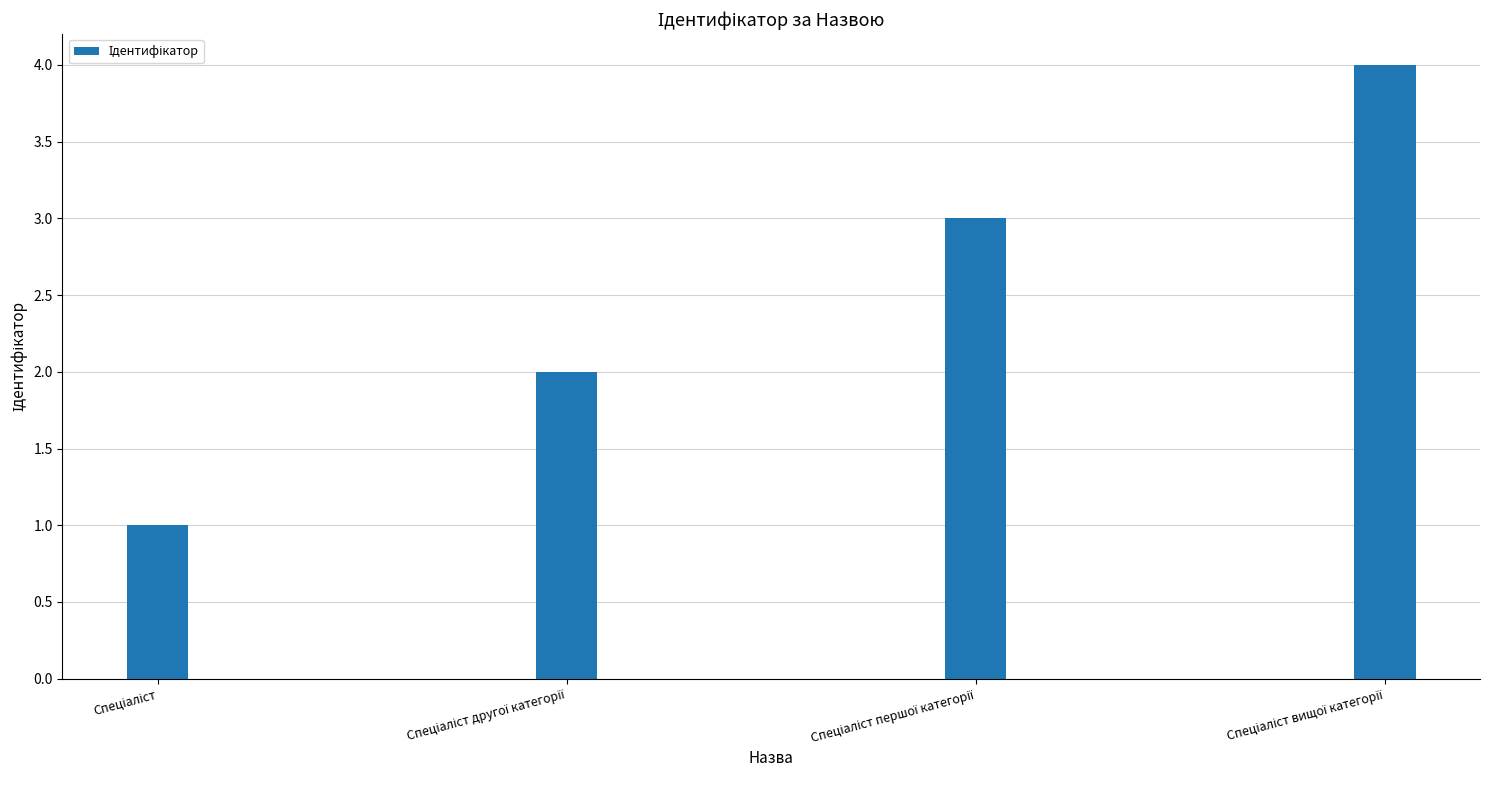

What is the maximum value shown in the chart?

4